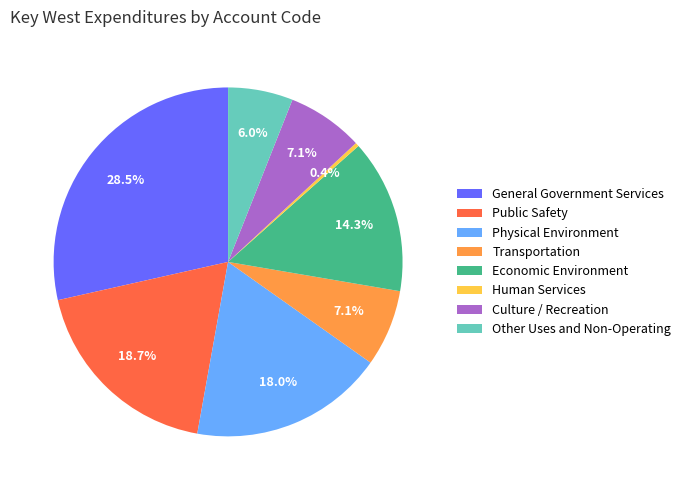

Between Culture / Recreation and Public Safety, which is larger?

Public Safety